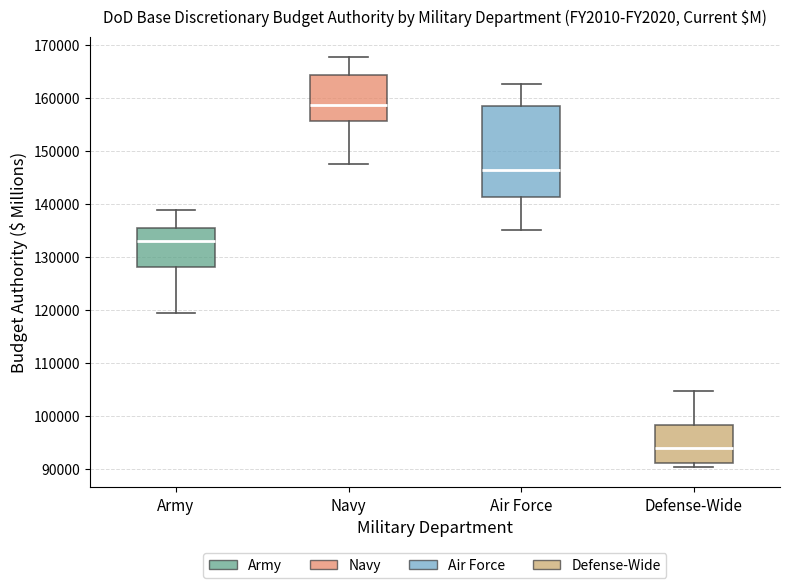

Where does the upper whisker of the box for Defense-Wide end on the y-axis? The values are not printed on the chart, so give them approximately, as read against the axis.

105000